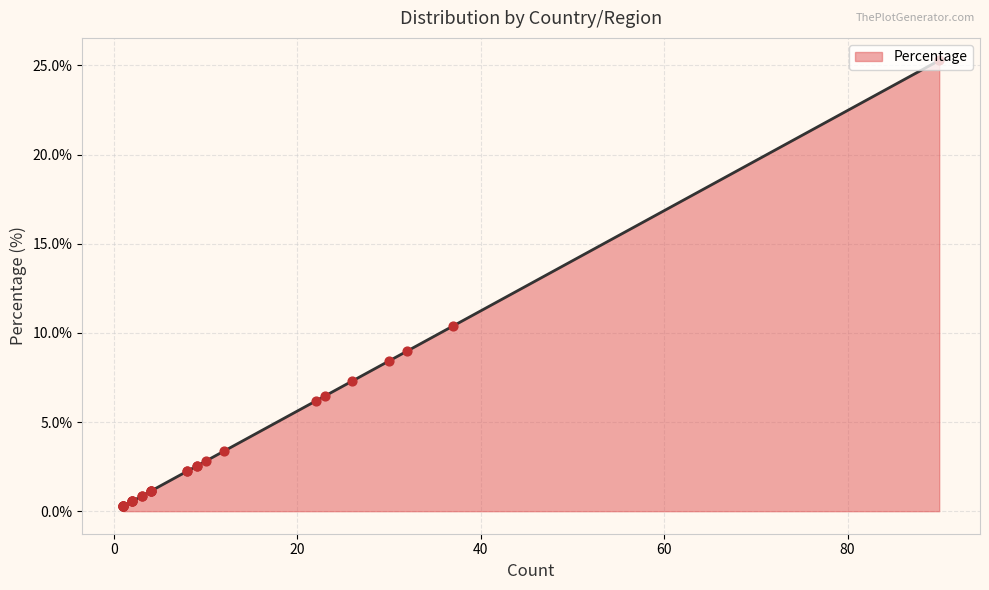

Which has a higher value, Dominican Republic or Guatemala?

Dominican Republic